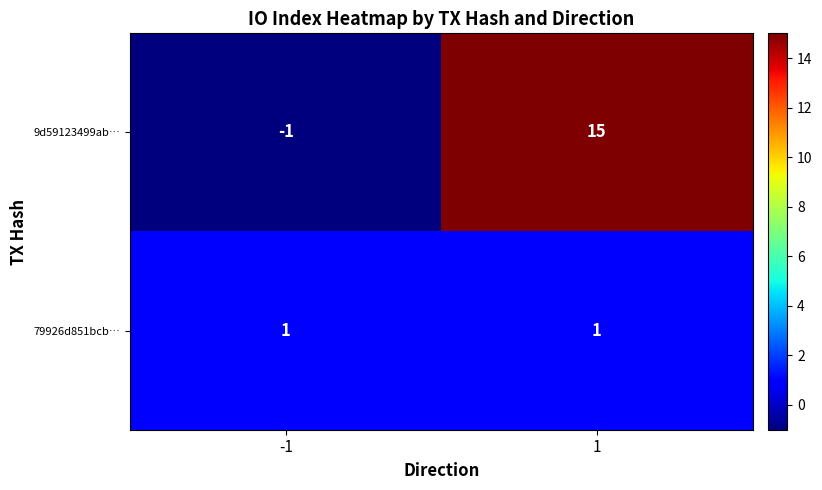

At which category is the sum across all series the highest?

1